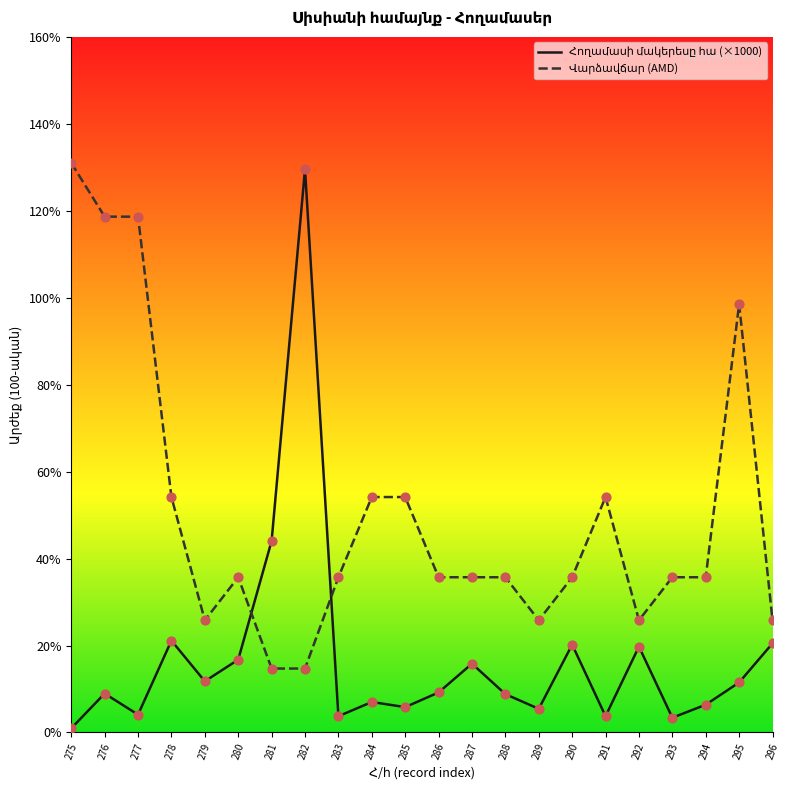

Which series has the widest spread of Y values?

Հողամասի մակերեսը հա (×1000)